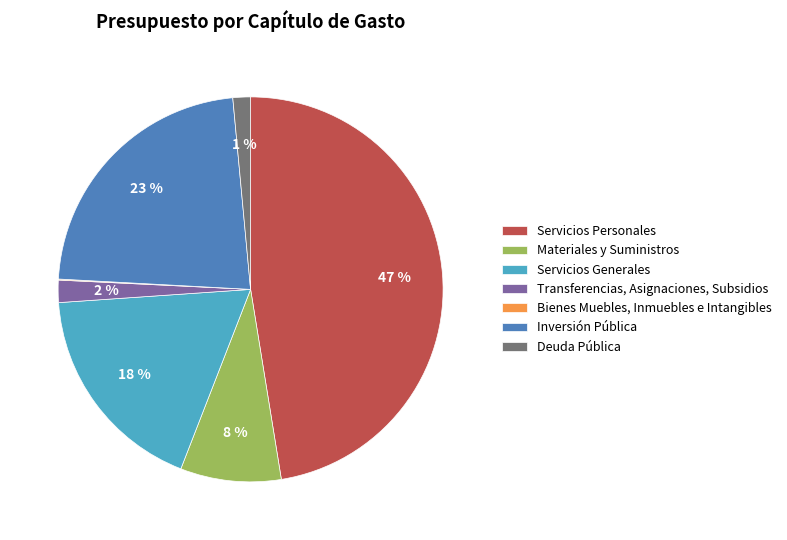

Which has a higher value, Servicios Personales or Servicios Generales?

Servicios Personales